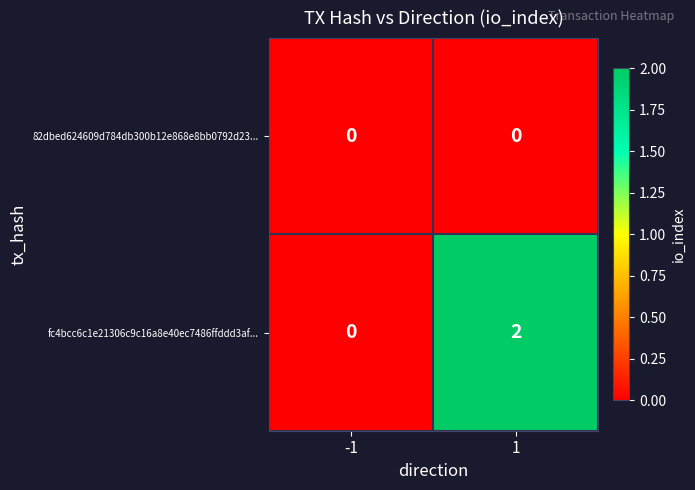

How many positive values does the fc4bcc6c1e21306c9c16a8e40ec7486ffddd3af... series have?

1